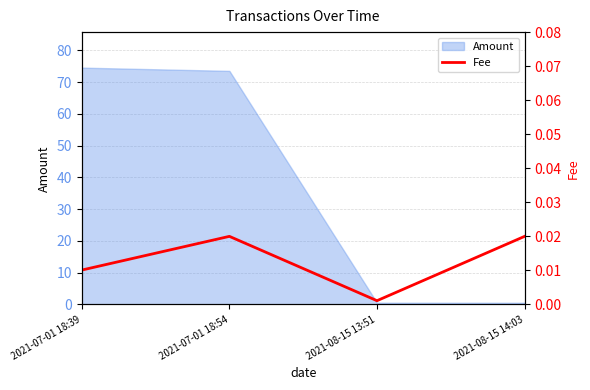

True or false: there are more than 2 points higher than both neighbors.

False